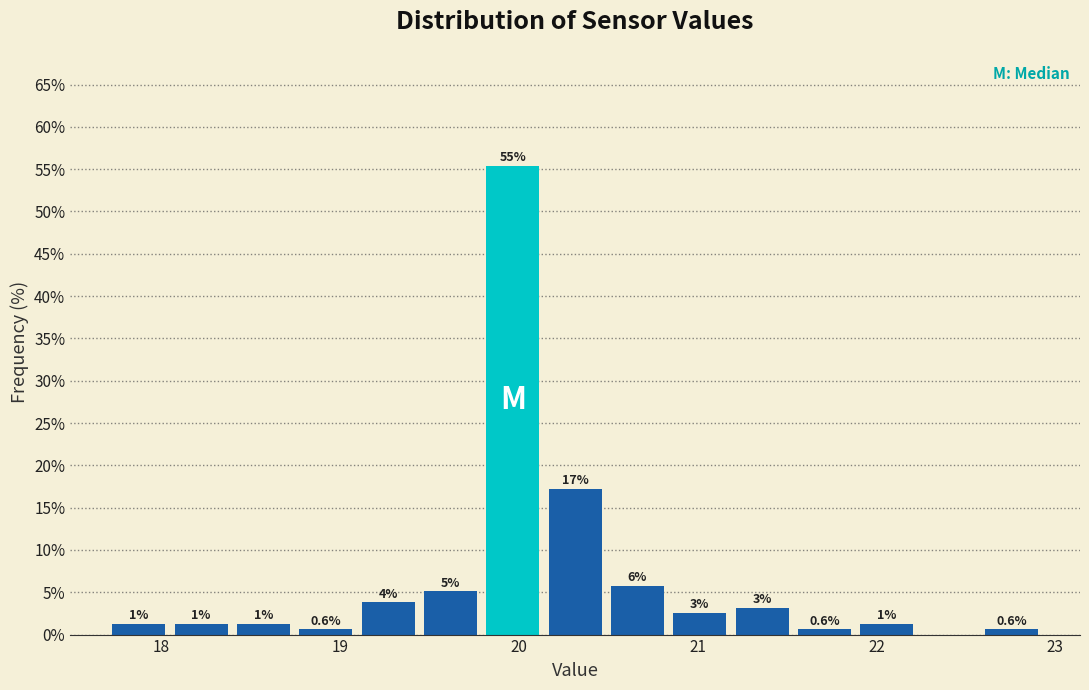

Read against the x-axis, roughly where is the centre of the tallest bar?

20.0